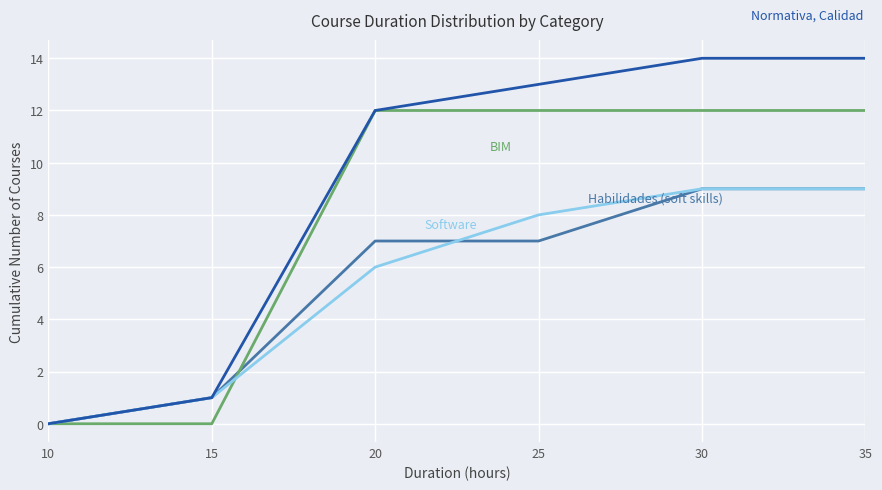

What is the greatest value displayed?

14